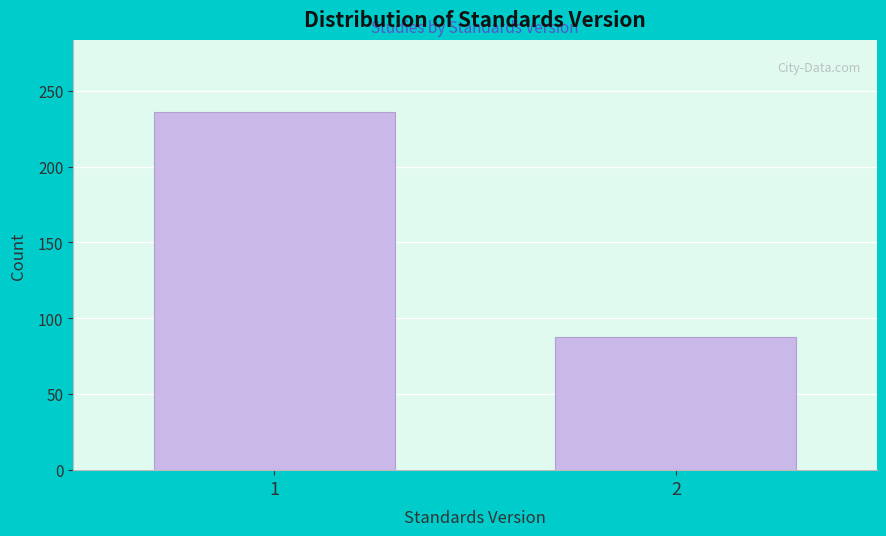

Reading left to right, transcribe all the data shown in this chart.

236	88